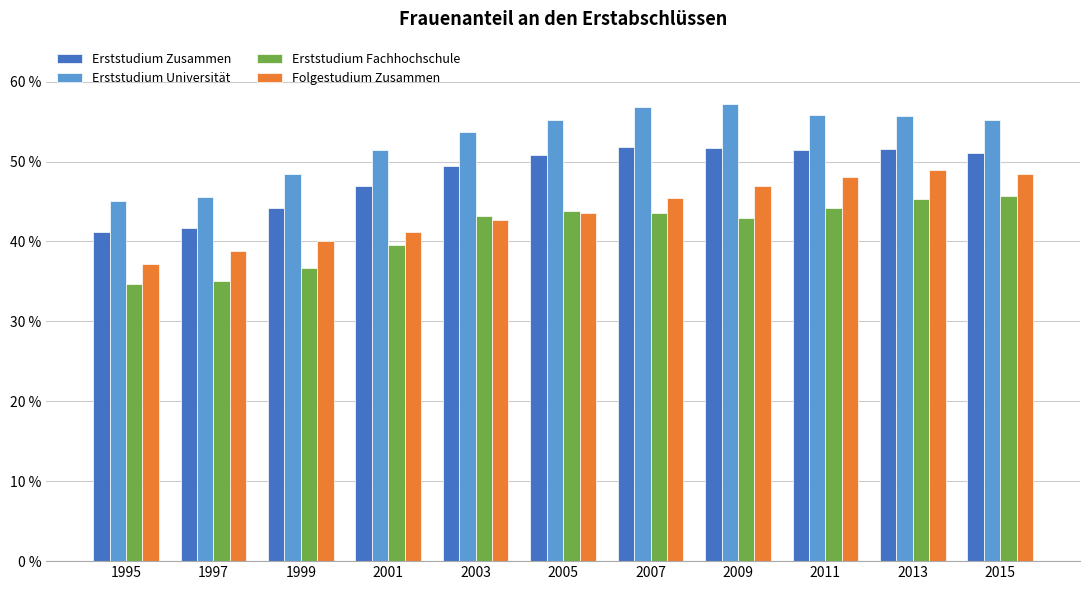

What is the difference between the maximum and minimum values in the Erststudium Fachhochschule series?

11.0